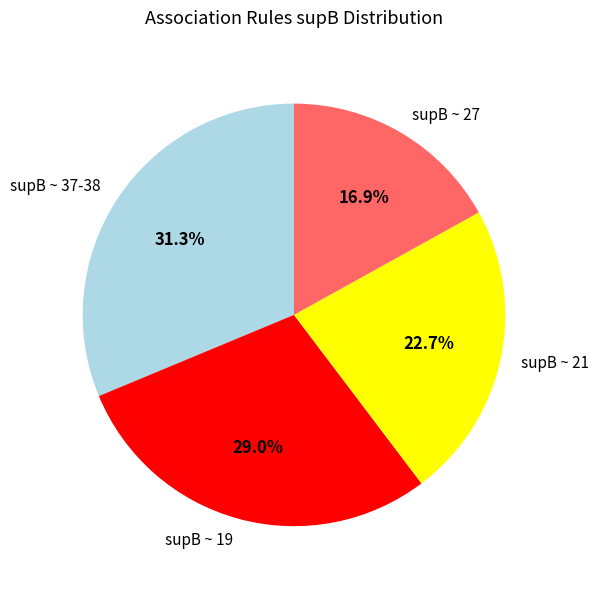

What is the largest slice in the pie chart?

supB ~ 37-38